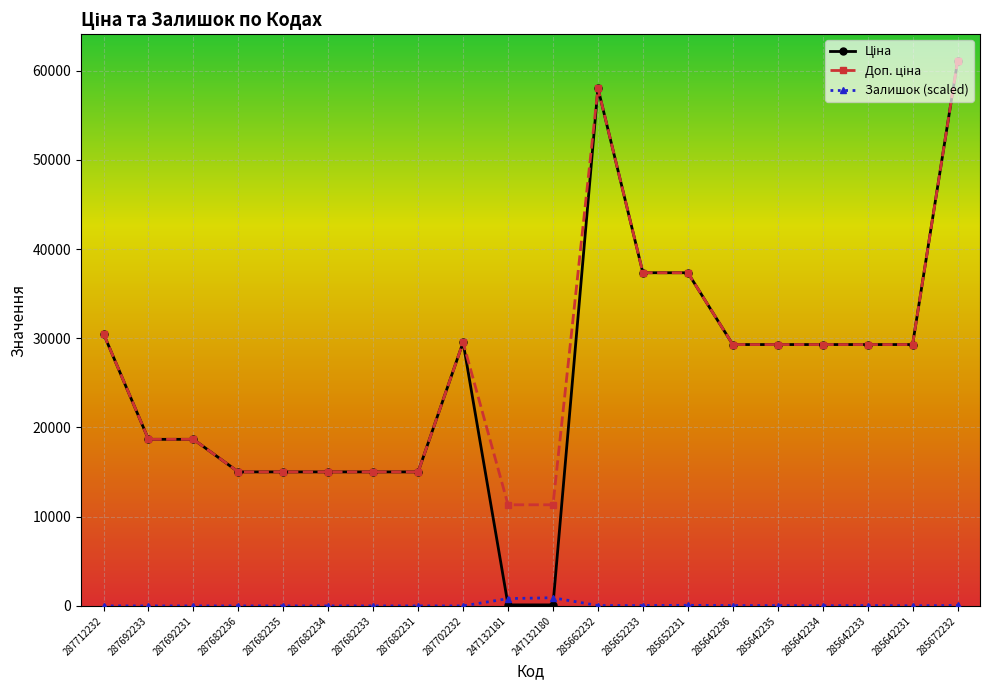

What is the spread (max minus min) of values at 287702232?

29548.9